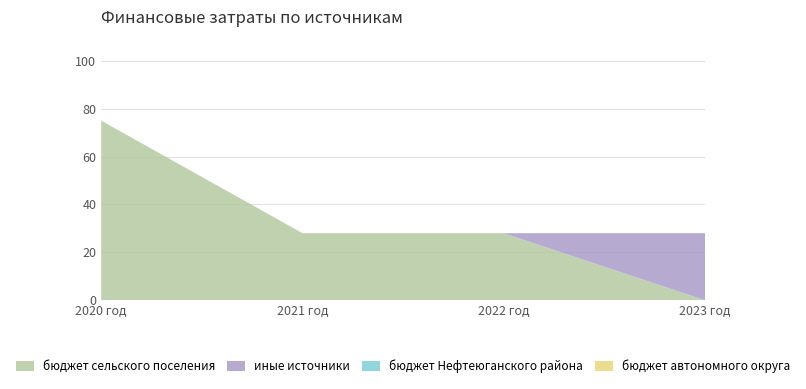

Reading left to right, extract all data points from this chart.

бюджет сельского поселения: 75	28	28	0
иные источники: 0	0	0	28
бюджет Нефтеюганского района: 0	0	0	0
бюджет автономного округа: 0	0	0	0